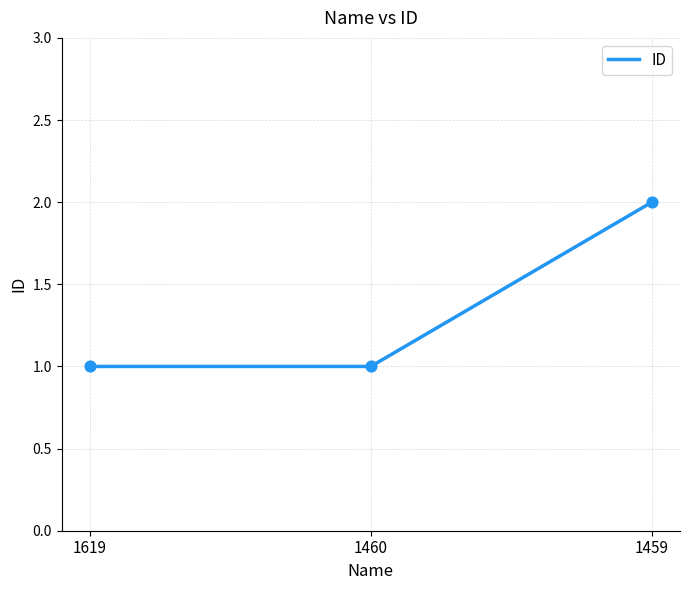

Between 1619 and 1460, which is larger?

1619